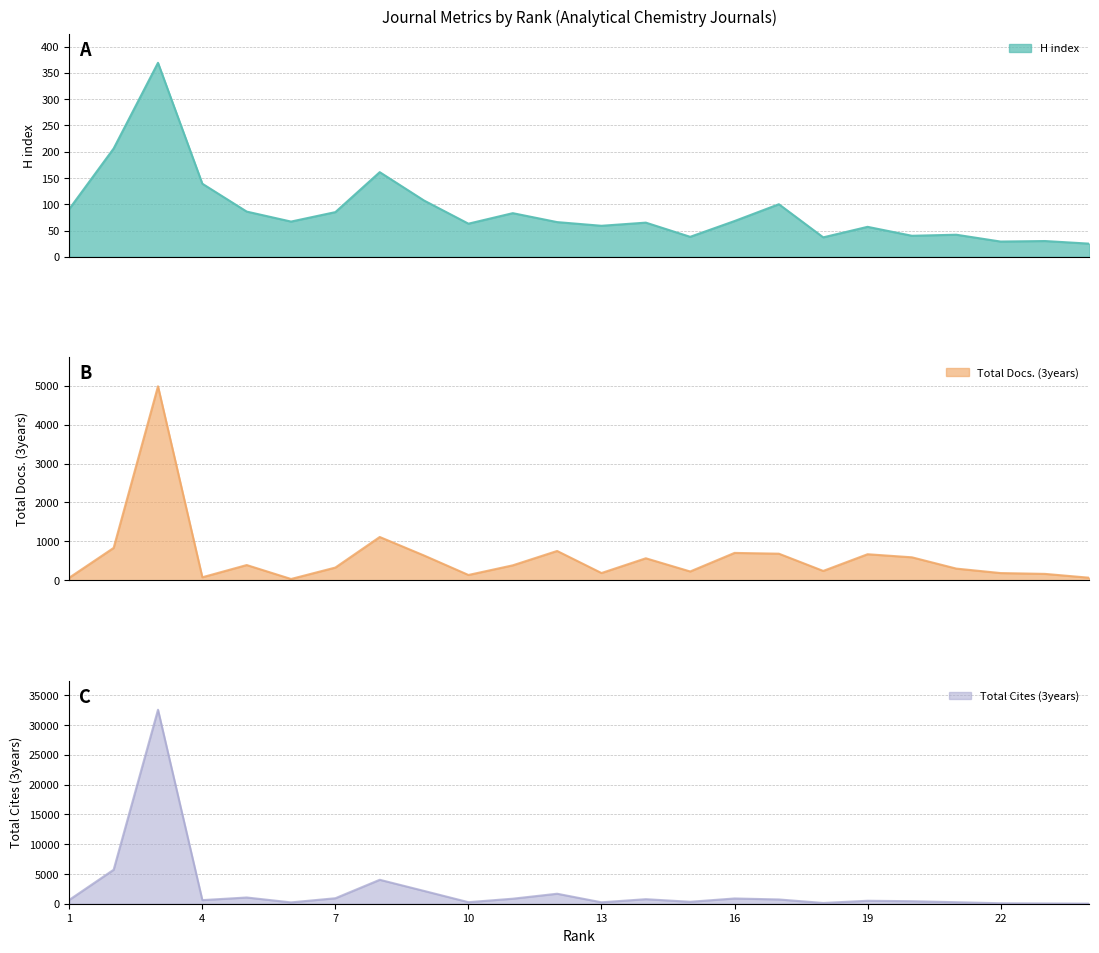

After their last crossing, which series has the higher values: Total Cites (3years) or Total Docs. (3years)?

Total Docs. (3years)